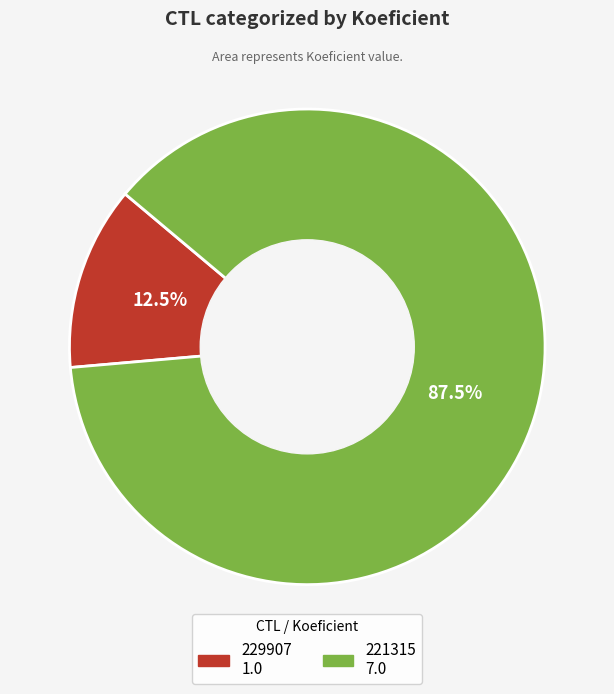

Rank the categories by value from highest to lowest.

221315, 229907